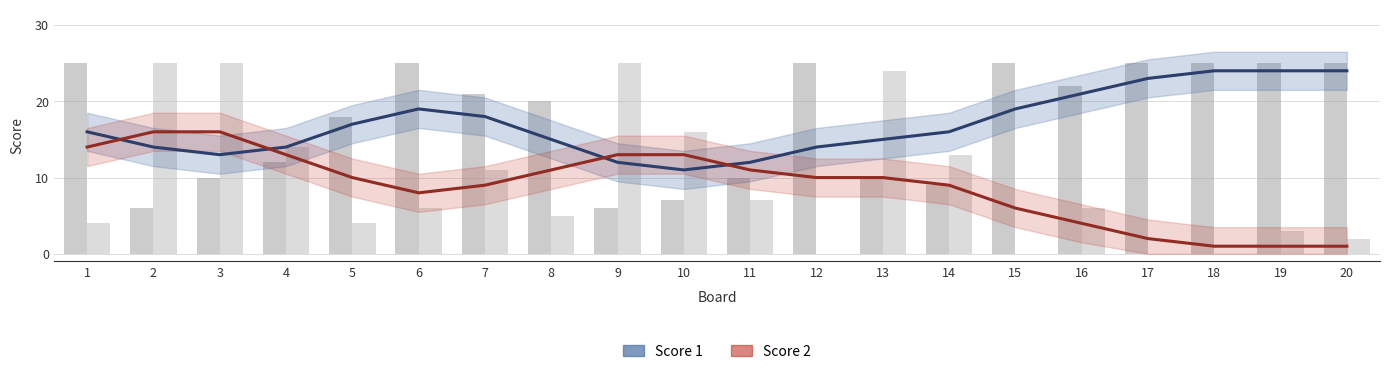

Is it true that Score 1 equals 22 at 5?

False